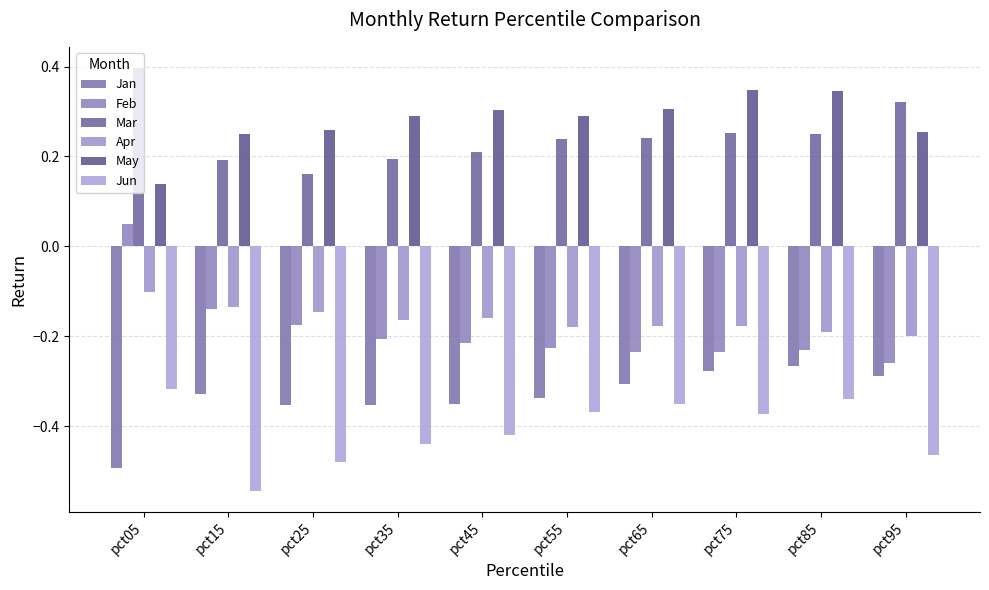

What is the sum of the Mar values at pct25 and pct45?

0.4